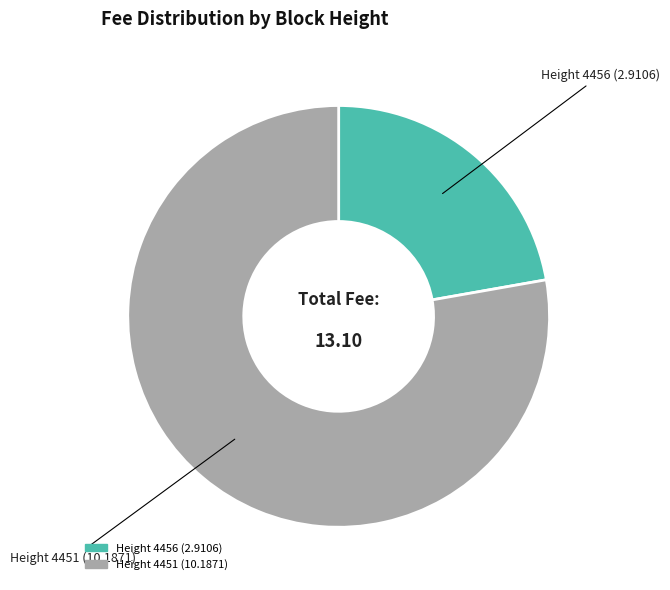

Which category has the smallest portion of the pie?

Height 4456